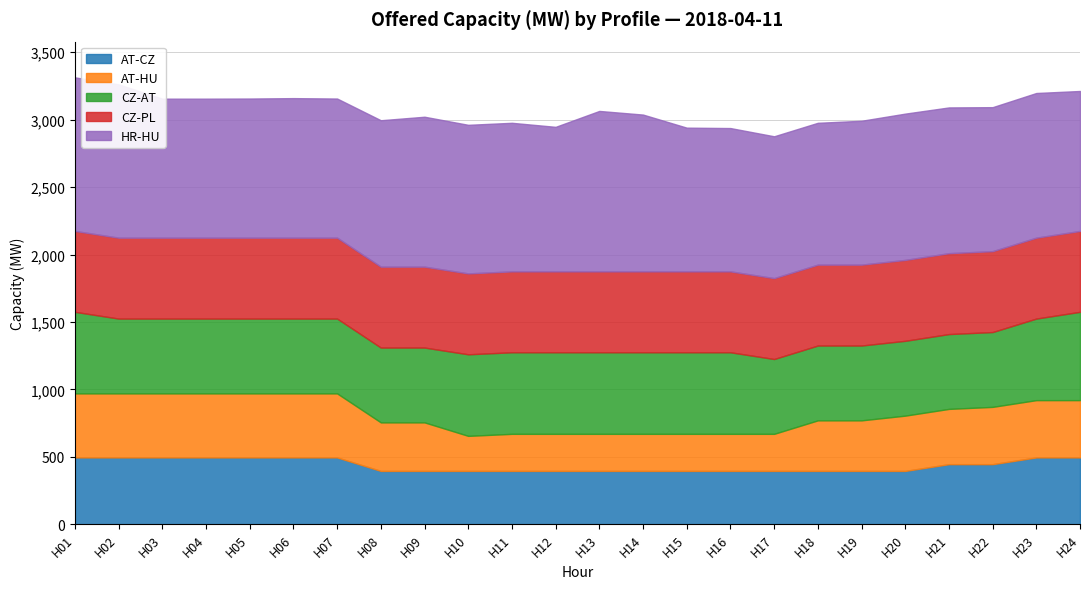

What is the value of the CZ-AT point at the 23rd from the left?

605